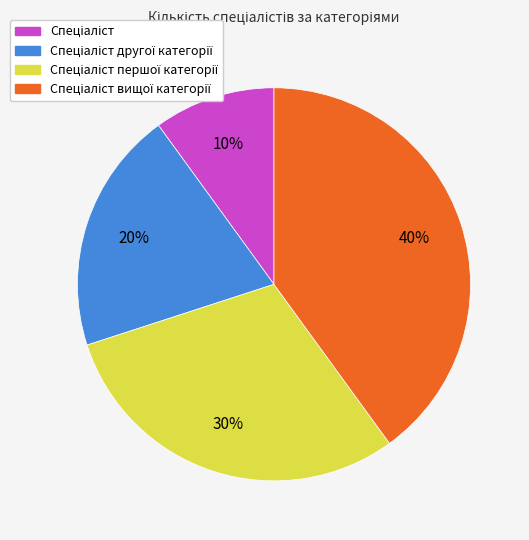

To the nearest percent, what is the average slice percentage?

25%